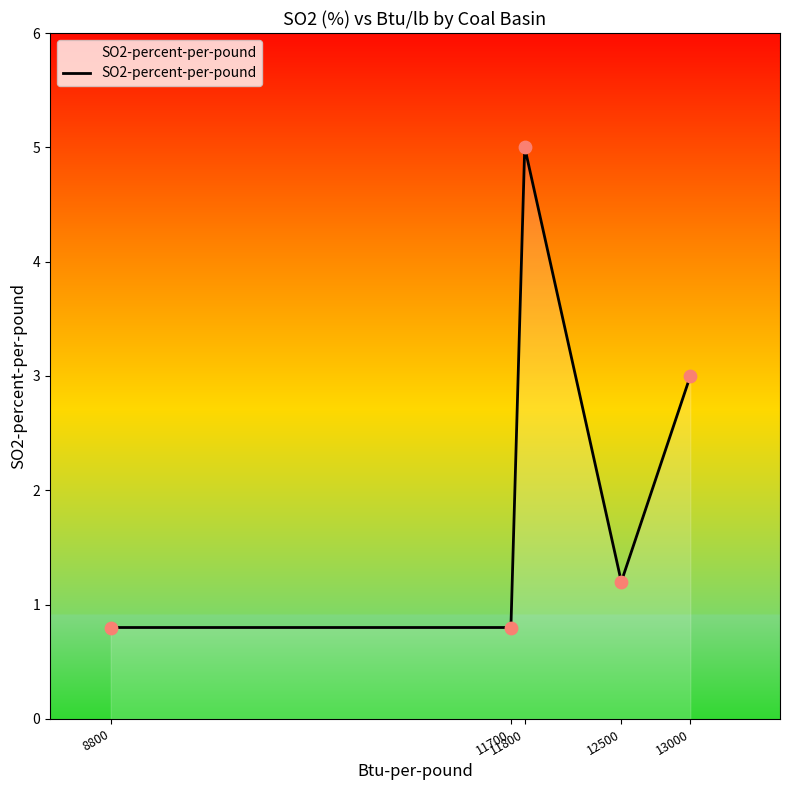

Which has a higher value, 11800 or 13000?

11800